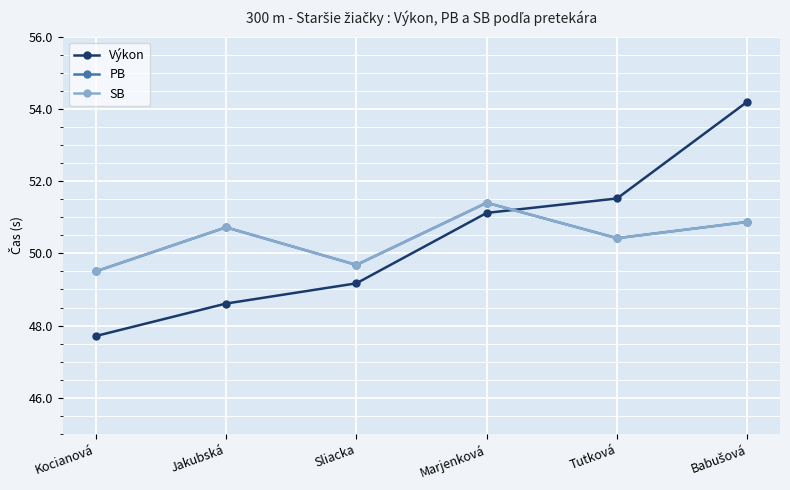

True or false: Výkon has more than 0 points higher than both neighbors.

False